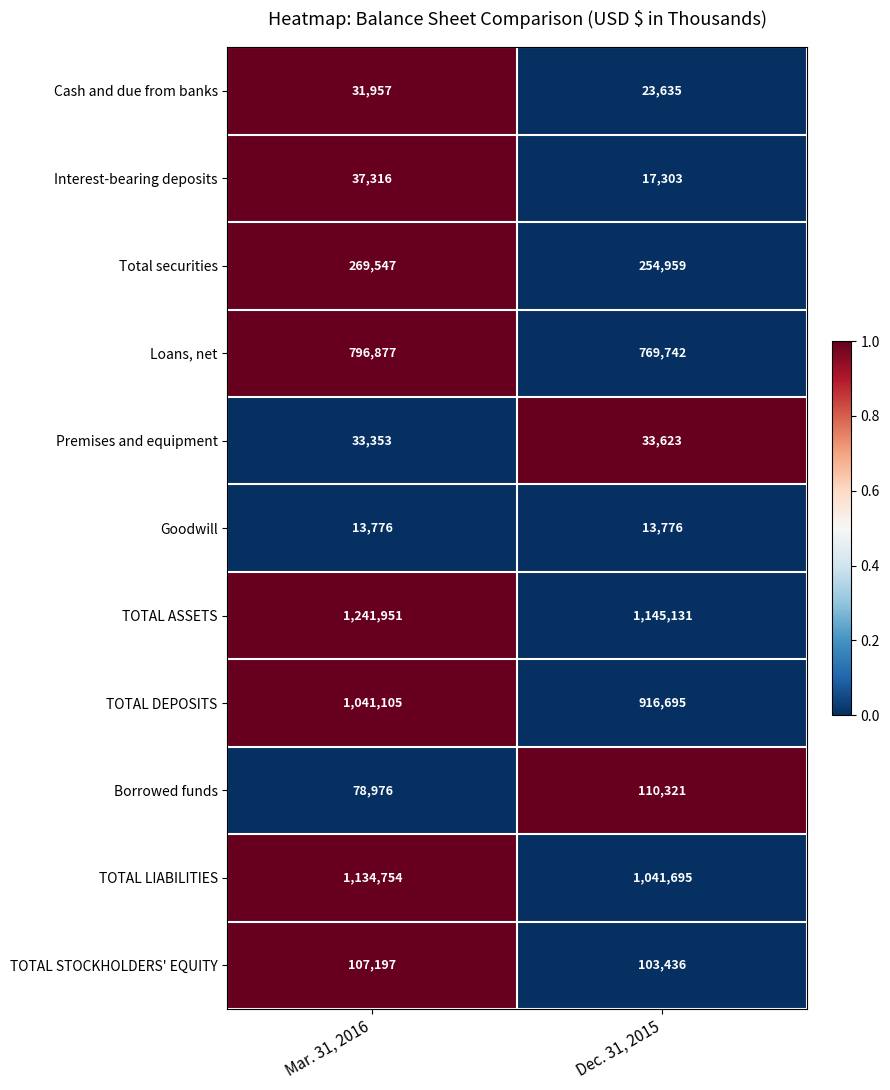

At which label does TOTAL ASSETS reach its peak?

Mar. 31, 2016